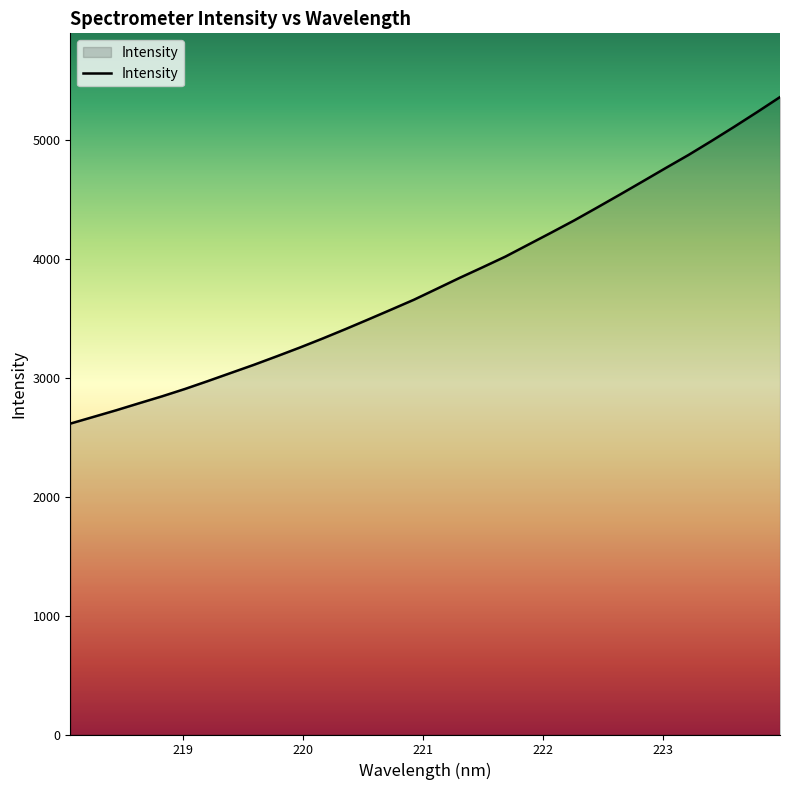

What is the difference between the maximum and minimum values?

2744.2